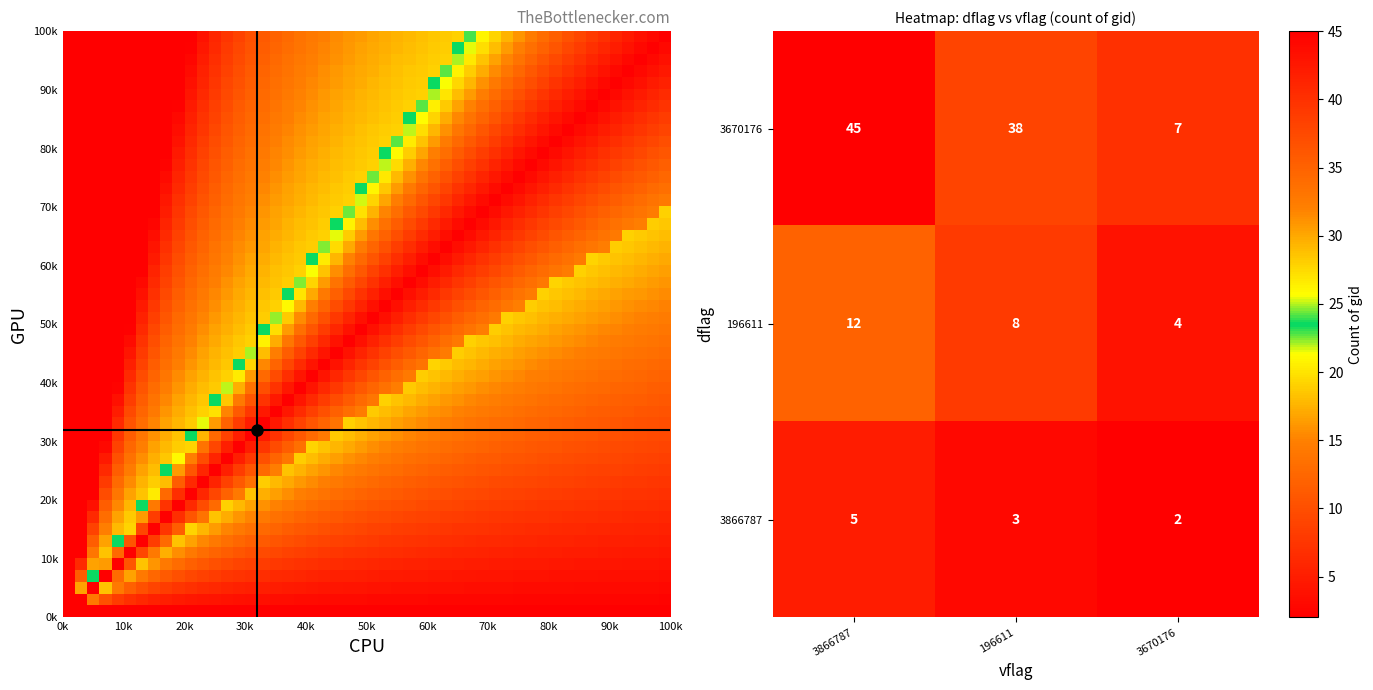

Rank the categories by value from lowest to highest.

3866787_3670176, 3866787_196611, 196611_3670176, 3866787_3866787, 3670176_3670176, 196611_196611, 196611_3866787, 3670176_196611, 3670176_3866787